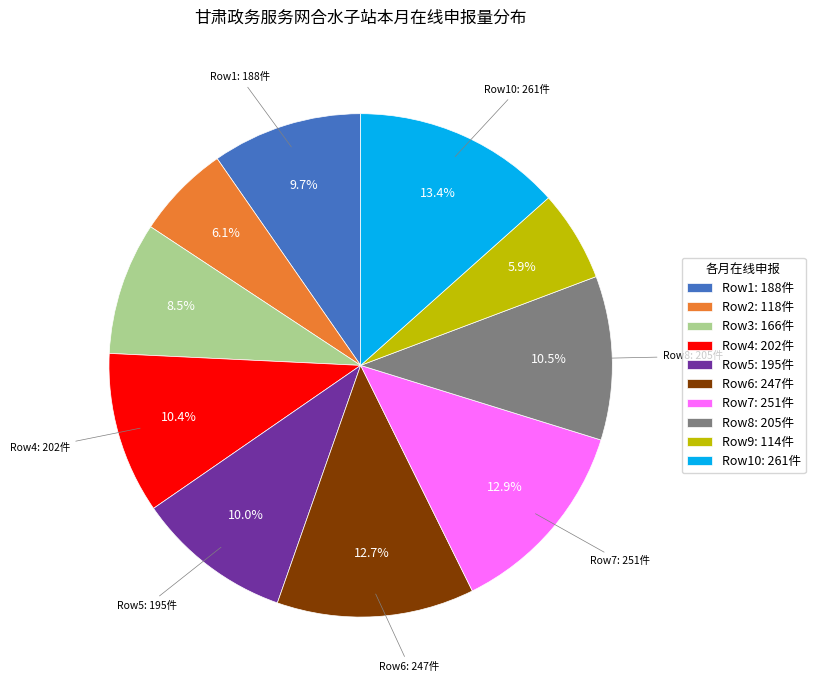

Is the sum of Row5: 195件 and Row8: 205件 greater than half?

No